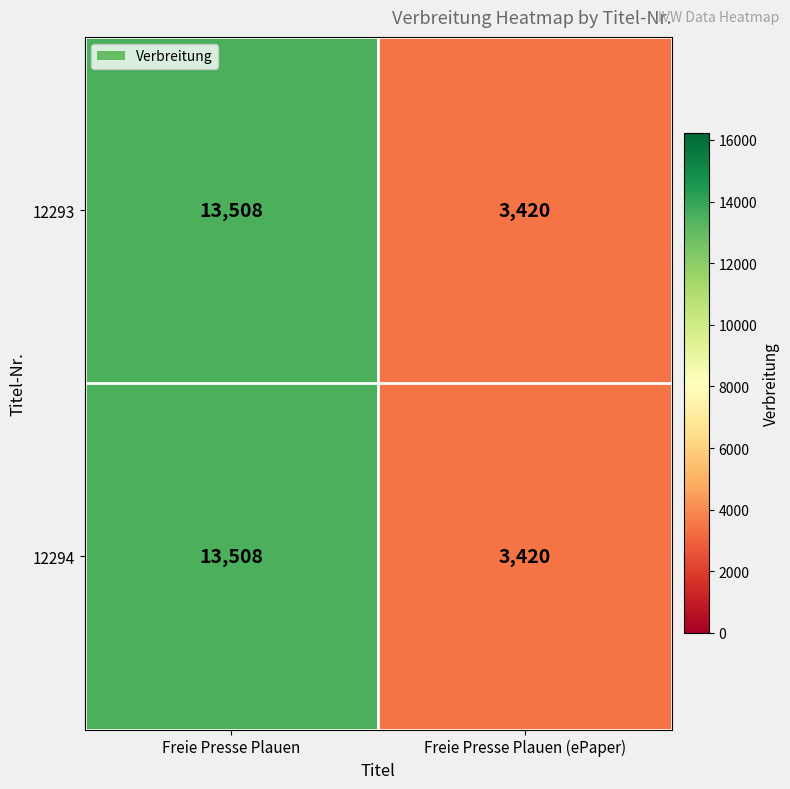

The 12294 series shows 3420 at Freie Presse Plauen (ePaper). True or false?

True